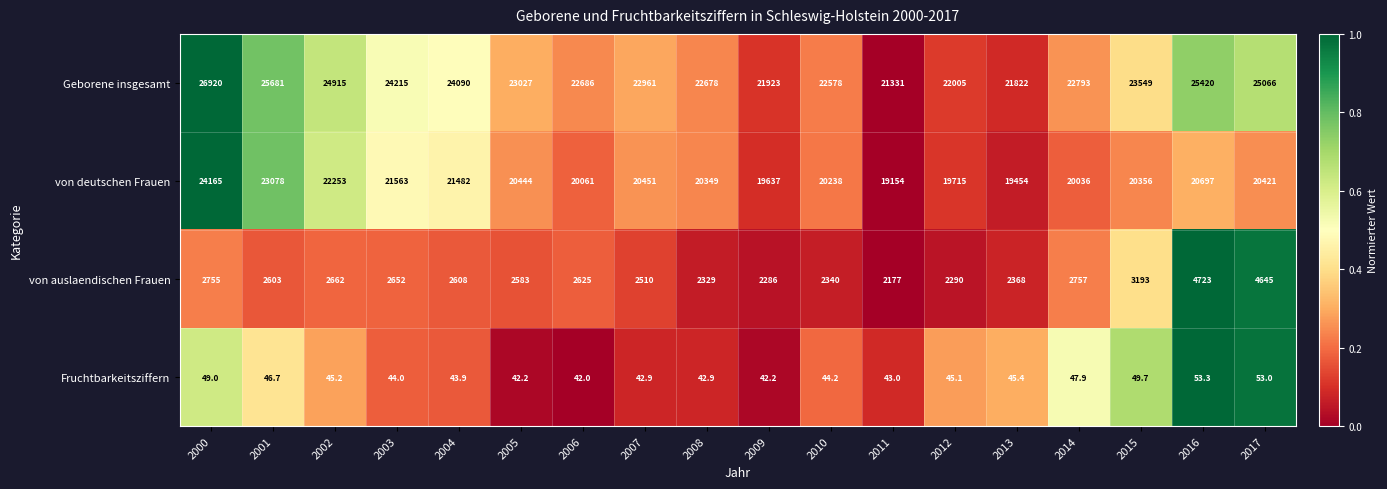

Is it true that von deutschen Frauen equals 6476.9 at 2008?

False